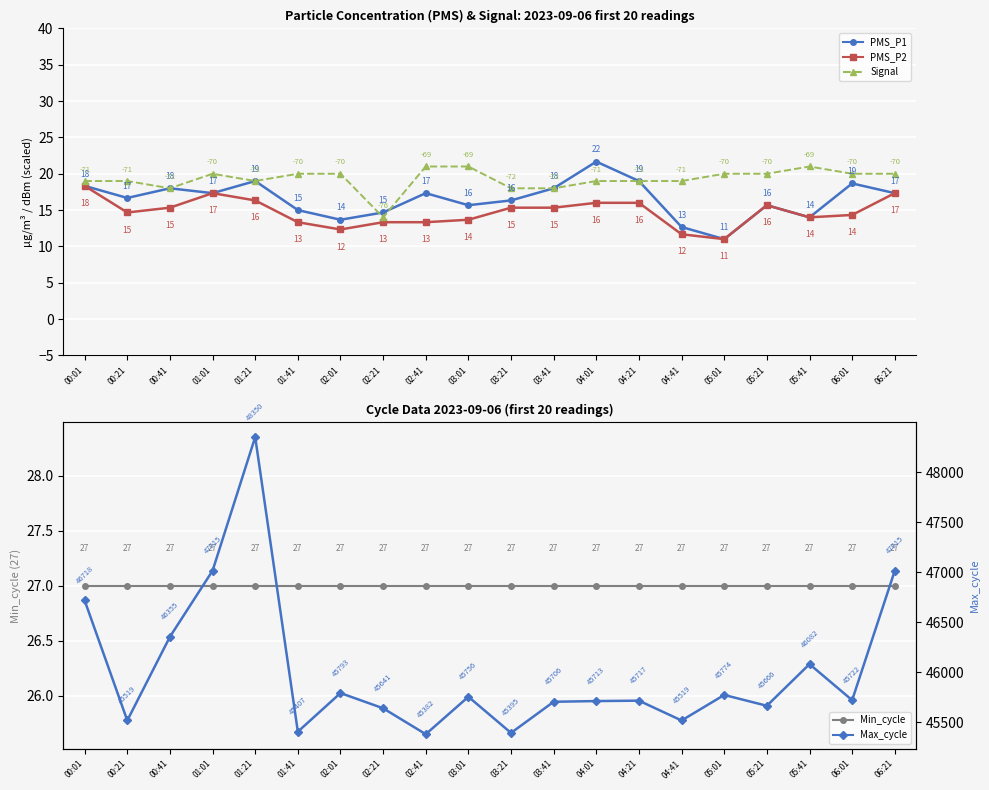

Rank the categories by PMS_P2 value from lowest to highest.

05:01, 04:41, 02:01, 01:41, 02:21, 02:41, 03:01, 05:41, 06:01, 00:21, 00:41, 03:21, 03:41, 05:21, 04:01, 04:21, 01:21, 01:01, 06:21, 00:01